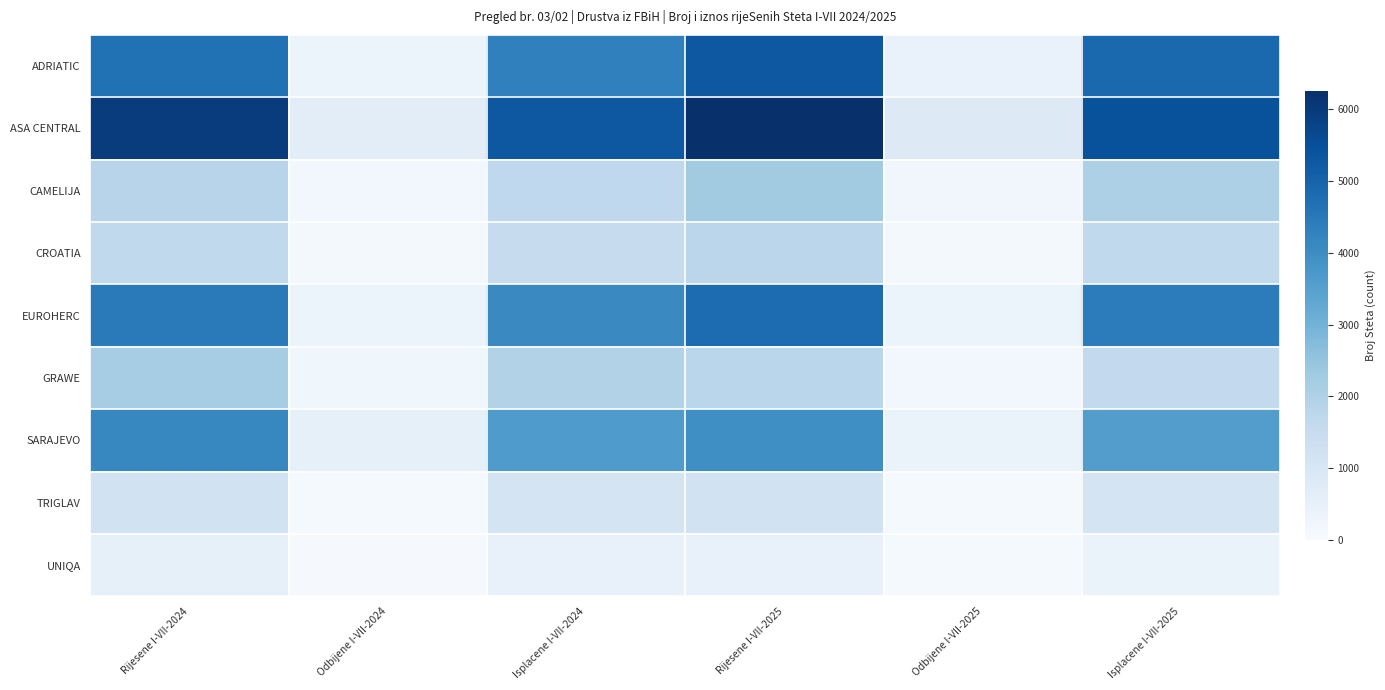

Which series has the widest spread of values?

ASA CENTRAL